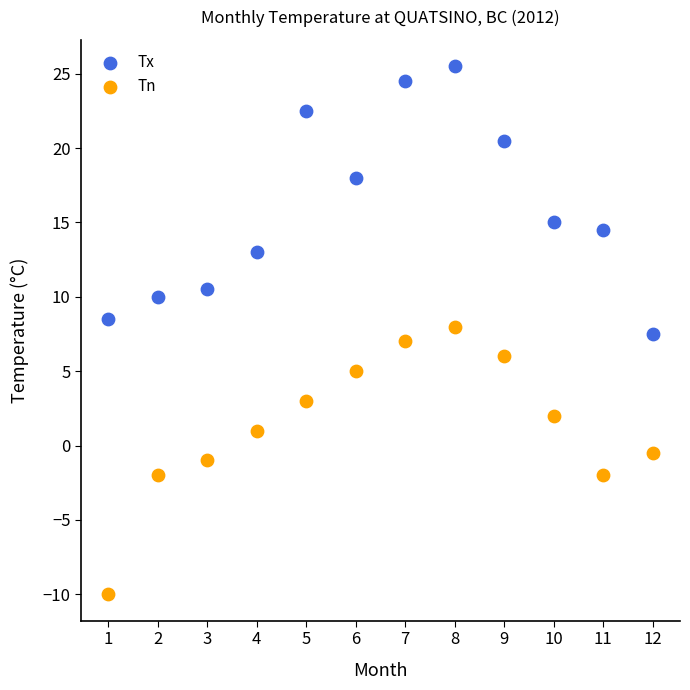

Across all data points, what is the range of X values (max minus min)?

11.0